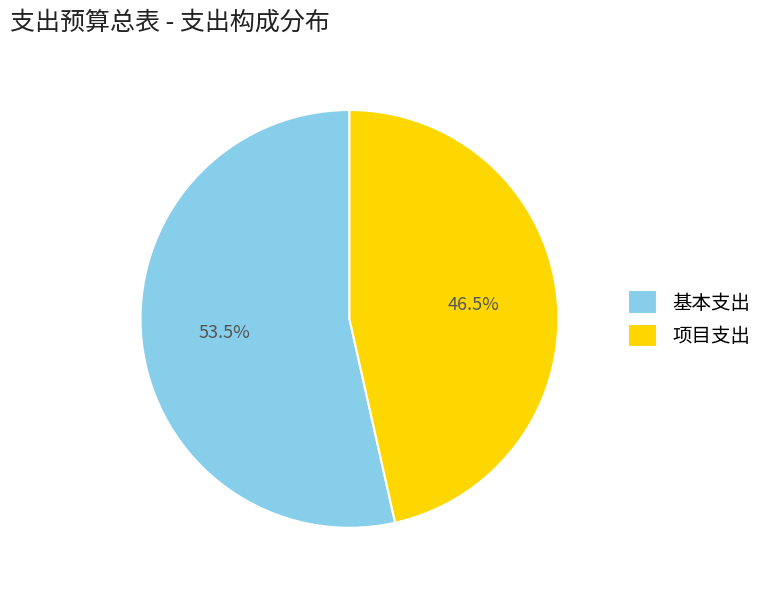

What is the majority slice?

基本支出